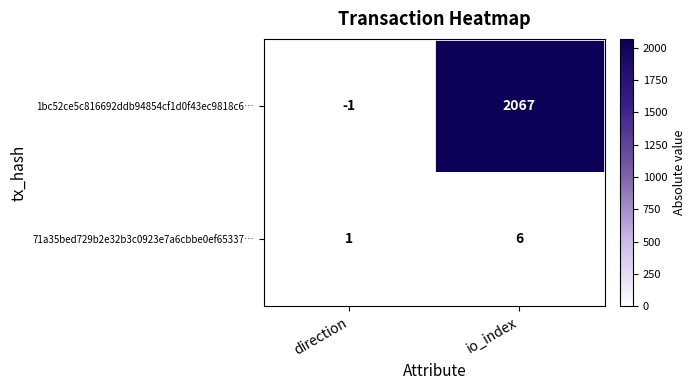

List the series in order of their overall mean, highest first.

1bc52ce5c816692ddb94854cf1d0f43ec9818c6…, 71a35bed729b2e32b3c0923e7a6cbbe0ef65337…